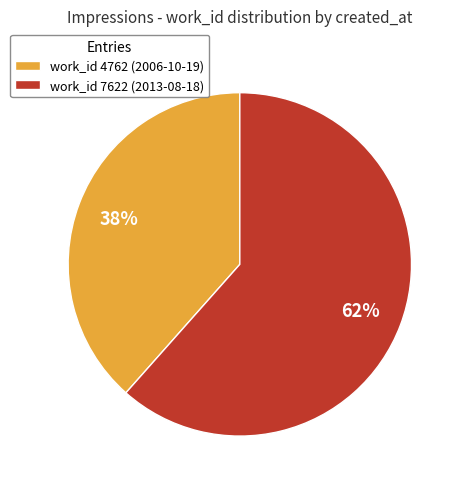

Do work_id 7622 (2013-08-18) and work_id 4762 (2006-10-19) together represent more than half of the pie?

Yes